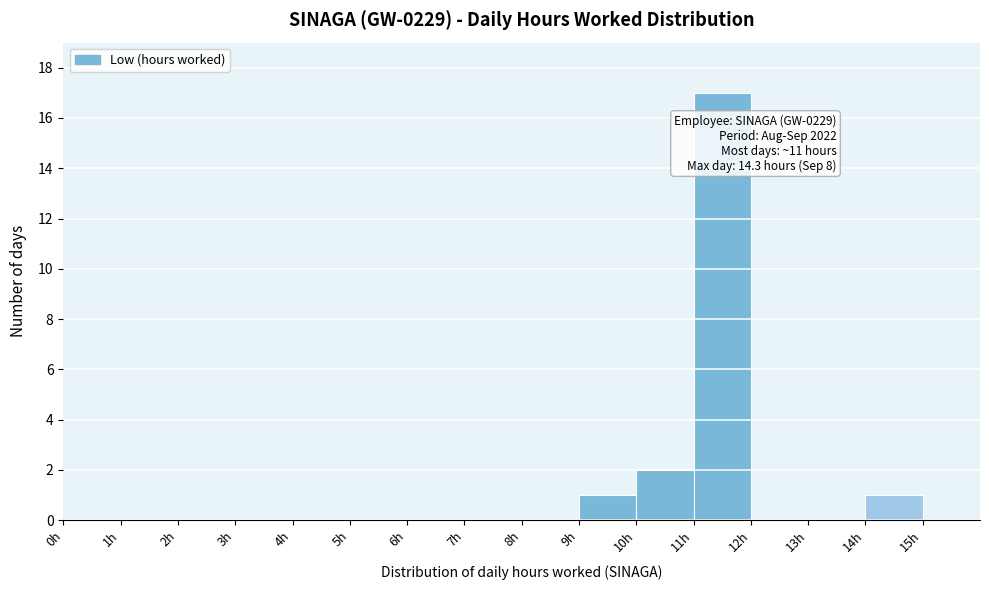

Which range on the x-axis has the tallest bar?

11 to 12